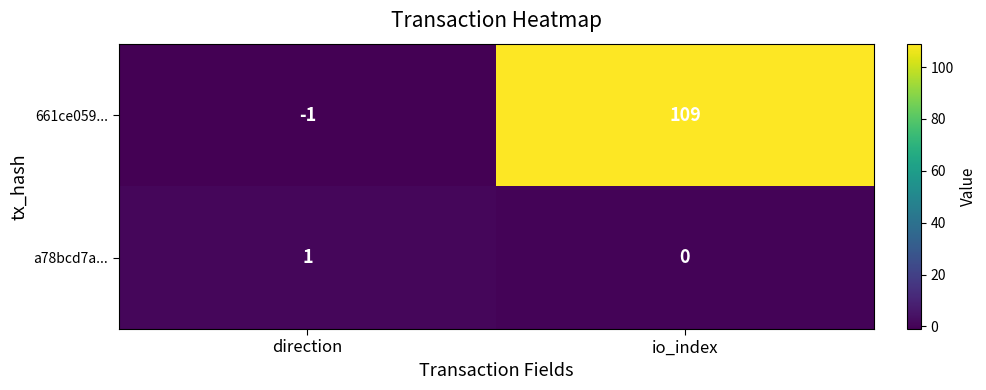

True or false: 661ce059... has a value of 64 at io_index.

False